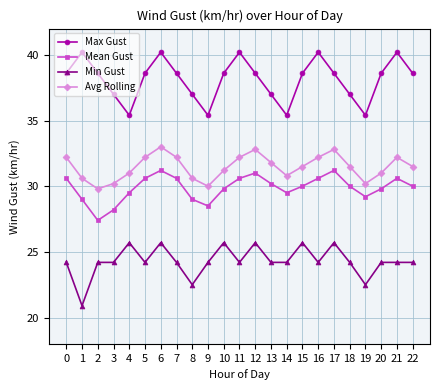

What is the maximum value for Min Gust?

25.7